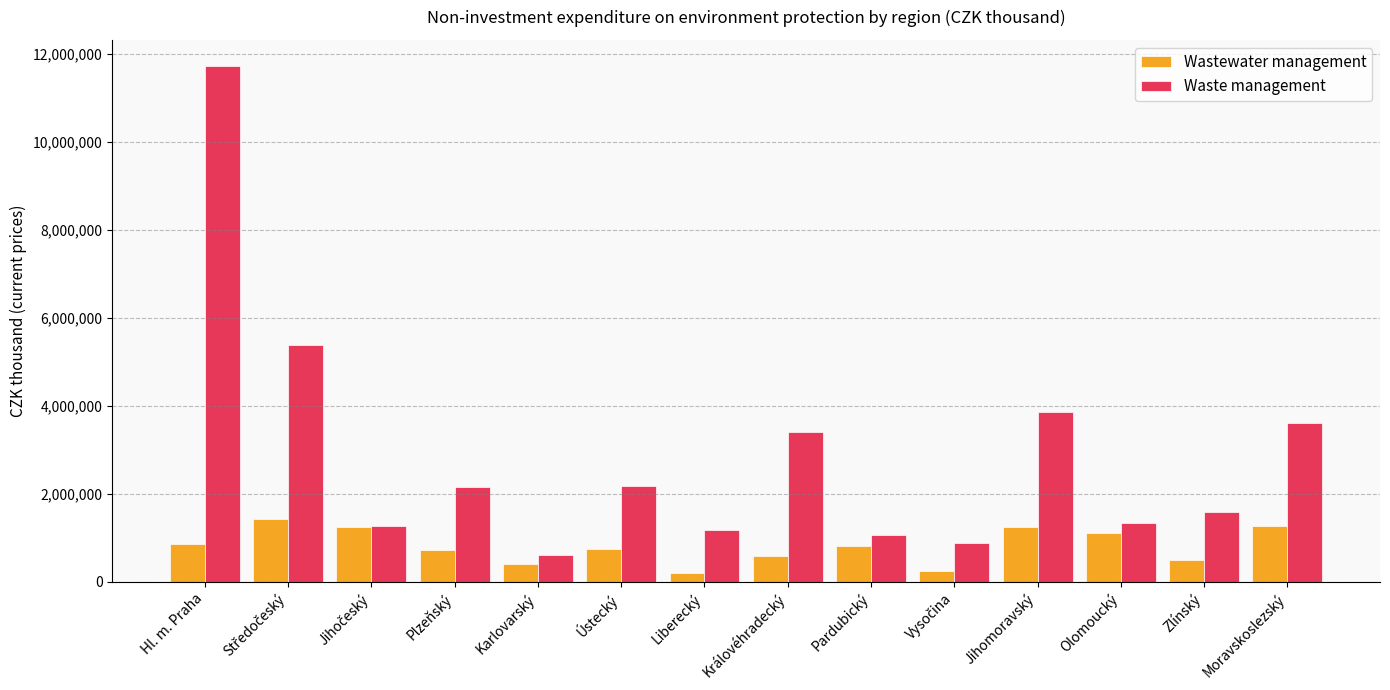

Which series has the widest spread of values?

Waste management